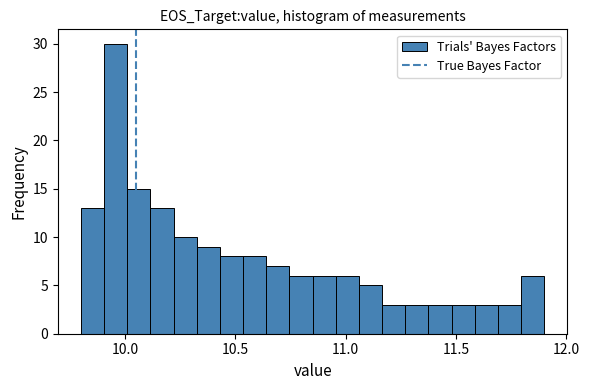

Around what value on the x-axis is the tallest bar? Give the approximate position of its centre, as read against the axis.

9.95